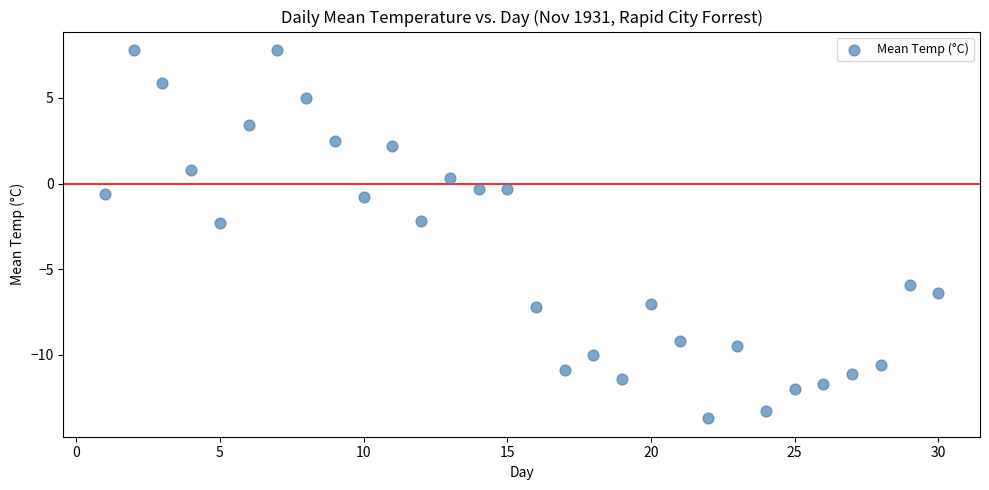

What is the range of X values (max minus min)?

29.0